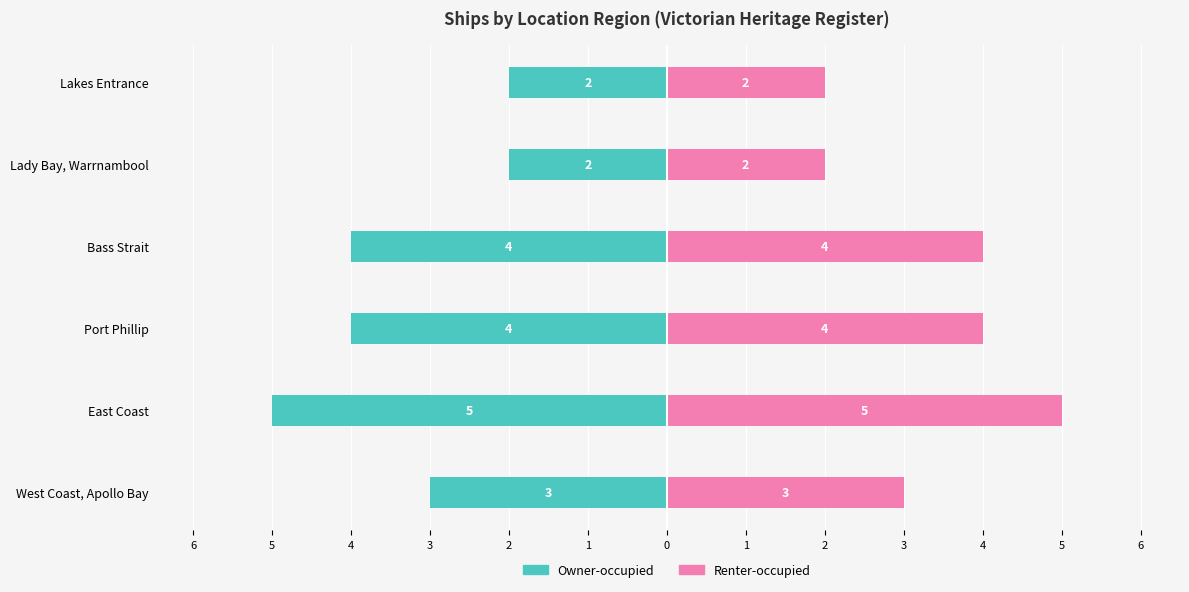

Which series has the largest total across all categories?

Renter-occupied